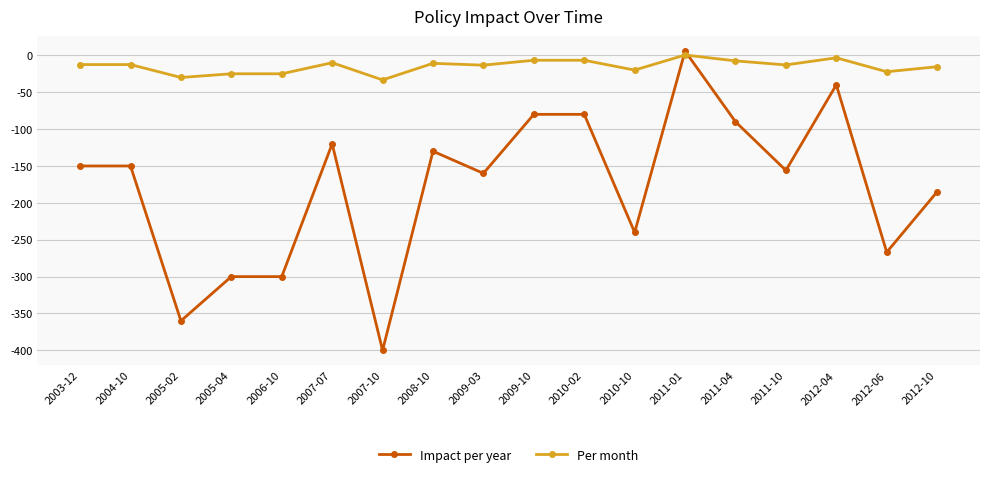

At which category is the sum across all series the highest?

2011-01